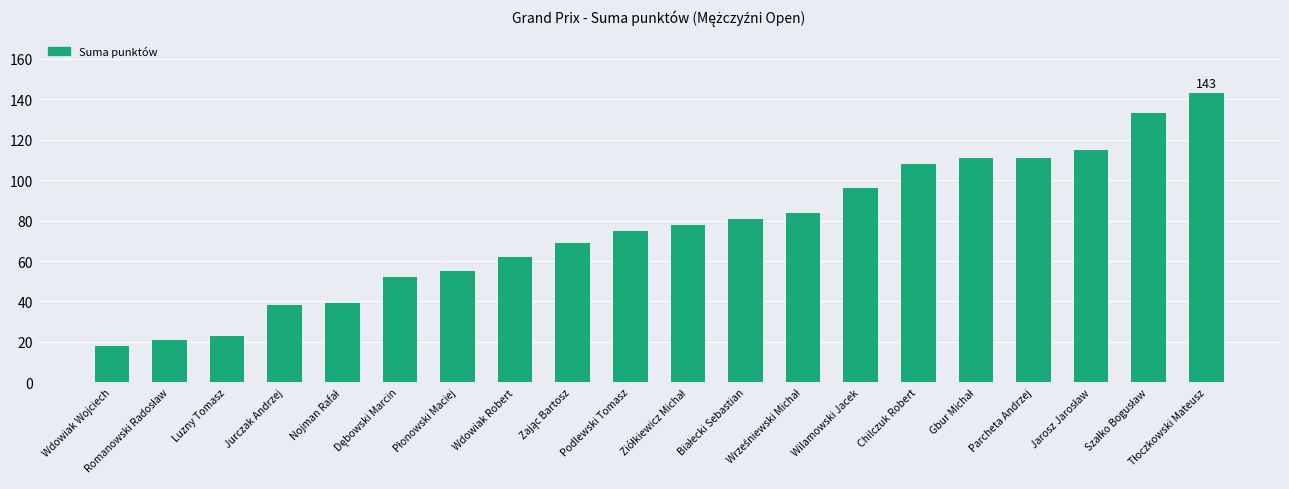

What is the minimum value shown in the chart?

18